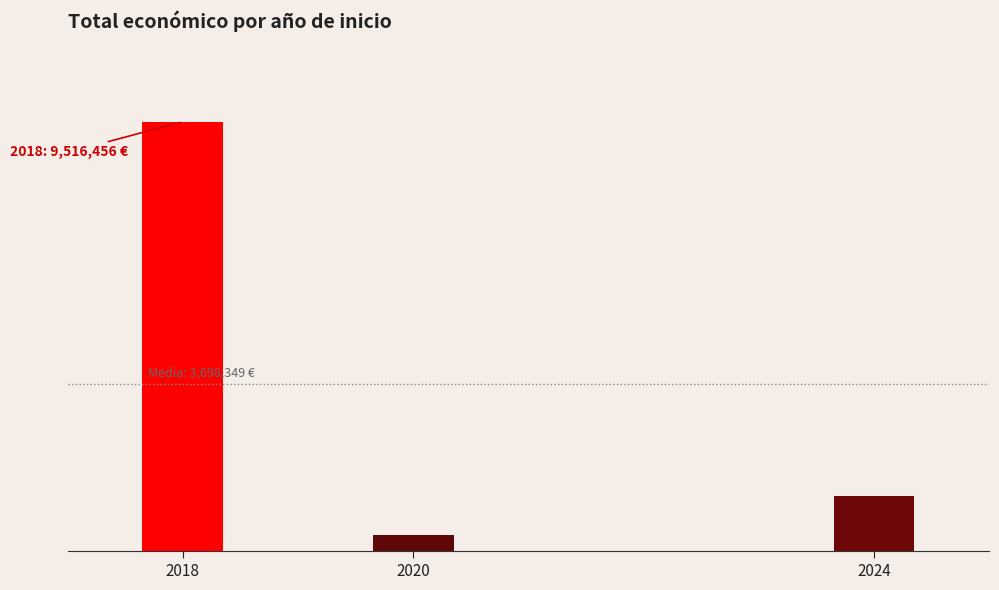

Does the chart contain any negative values?

No